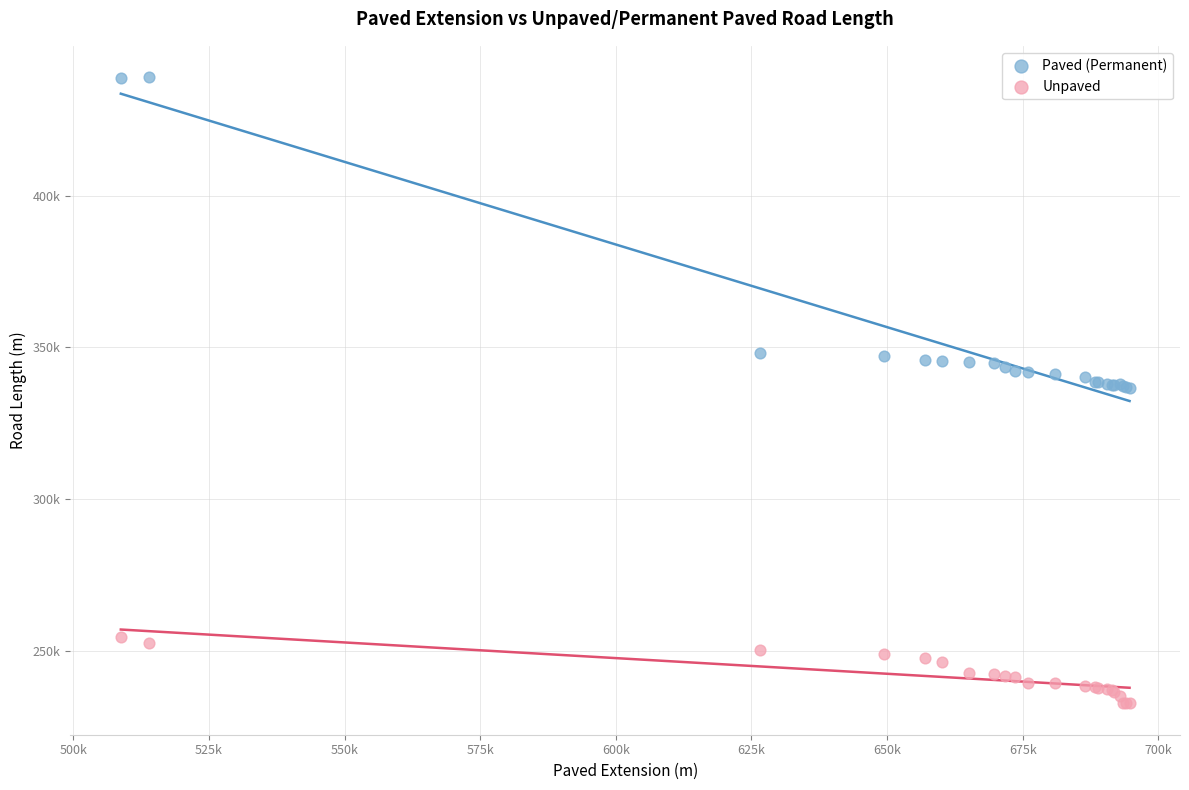

Which series contains the highest Y value?

Paved (Permanent)